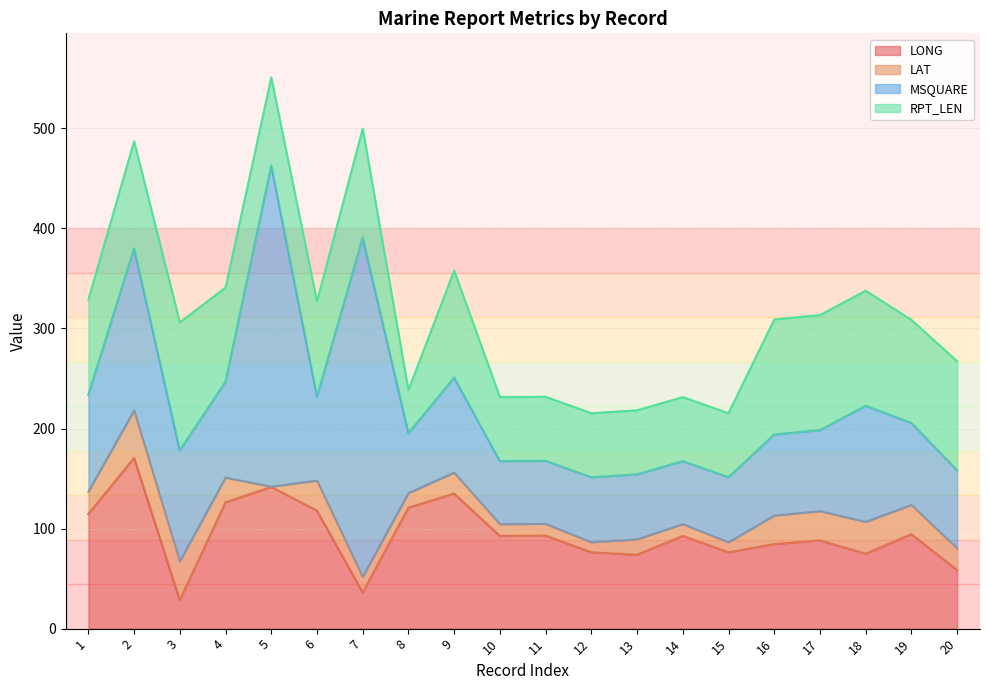

What is the difference between the highest and lowest values at 7?

323.5